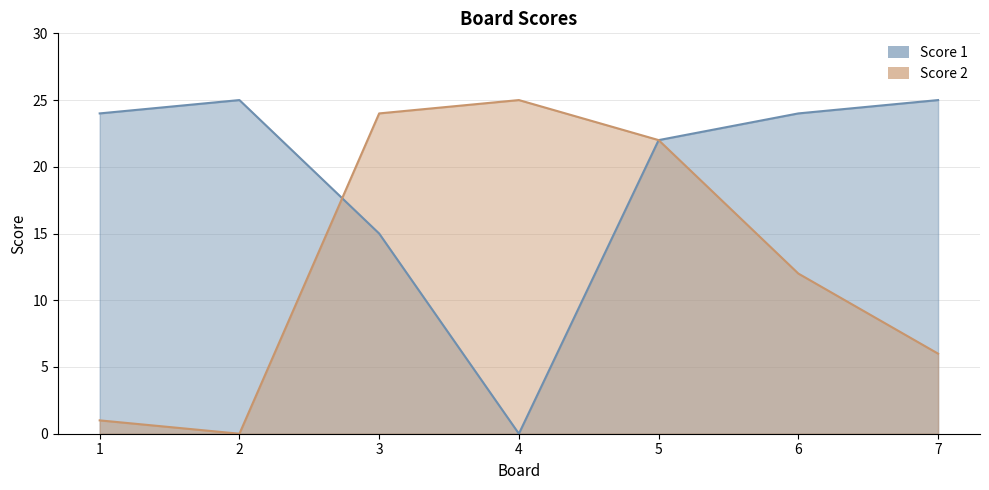

How many values in Score 1 are above zero?

6